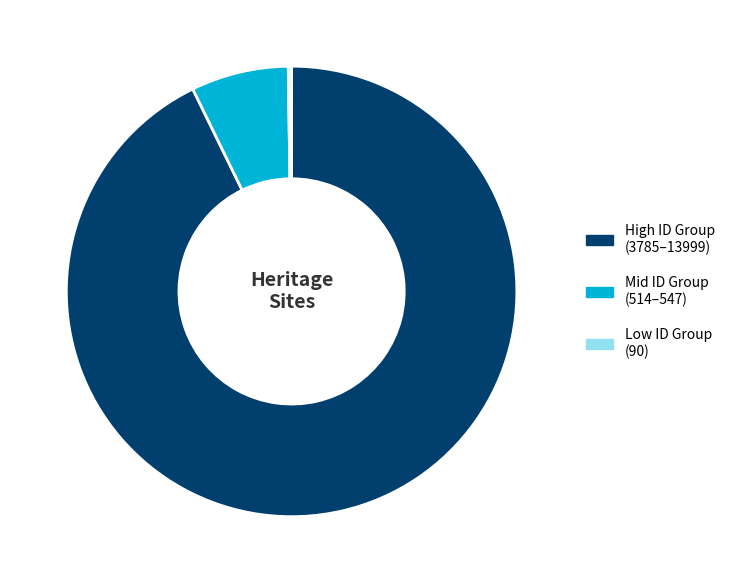

Does any single category account for the majority?

Yes